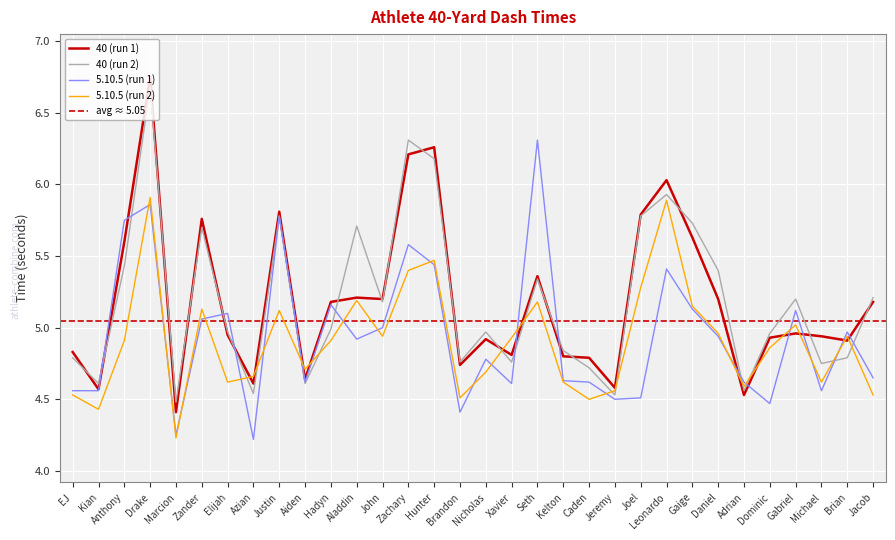

How many times do 40 (run 2) and 5.10.5 (run 2) cross each other?

12